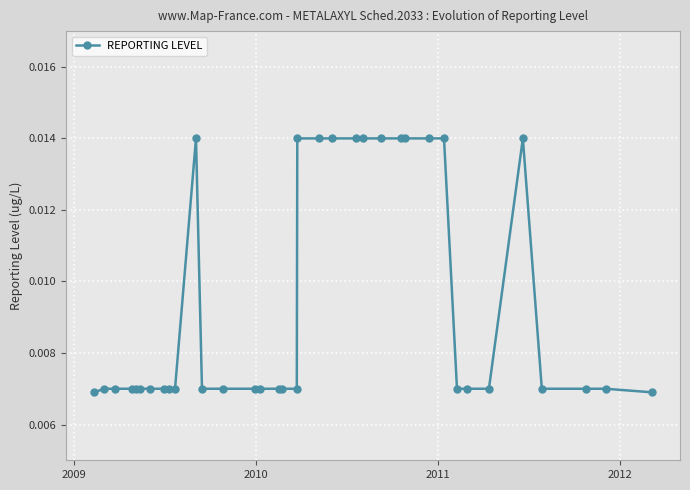

How many values are between 0 and 1?

36